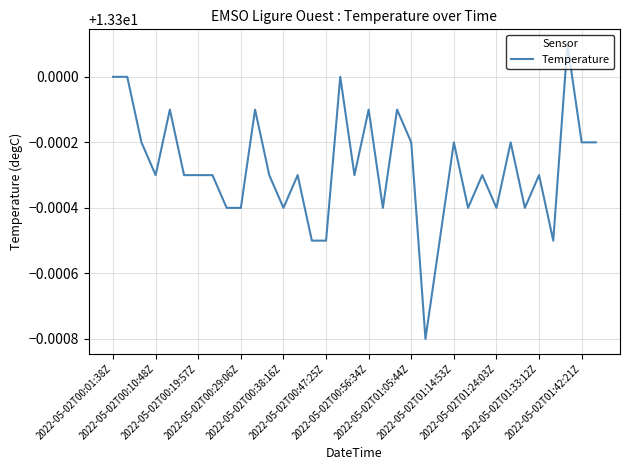

True or false: there are more than 1 points higher than both neighbors.

True